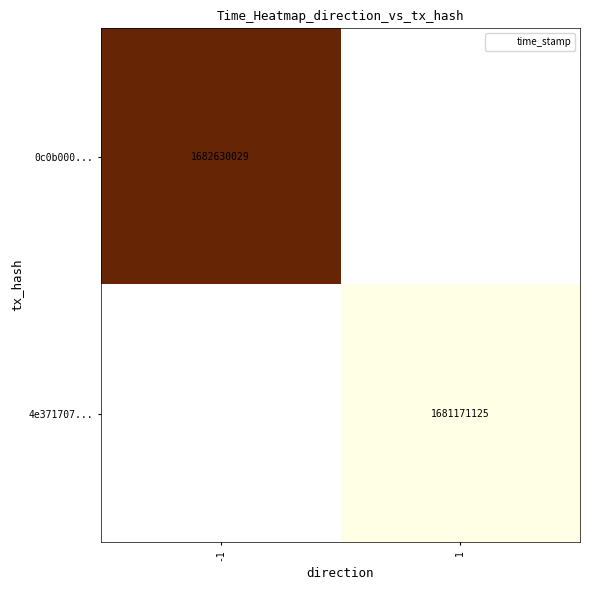

Is the value of 0c0b000... at -1 greater than the value of 4e371707... at -1?

No